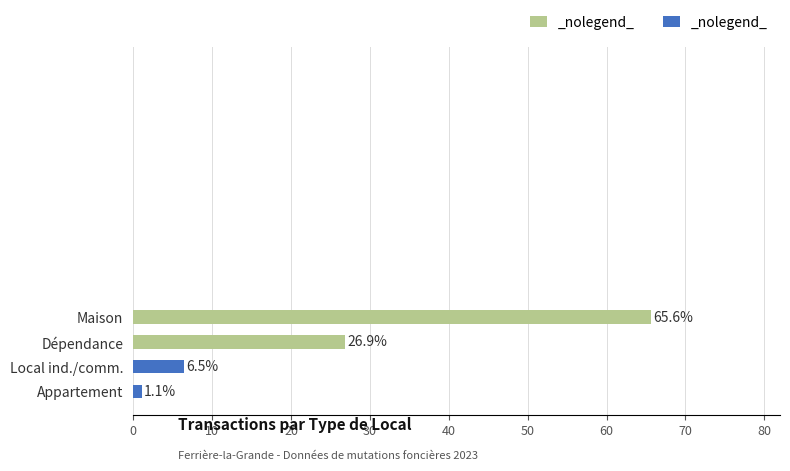

Which label corresponds to the smallest value in the chart?

Appartement